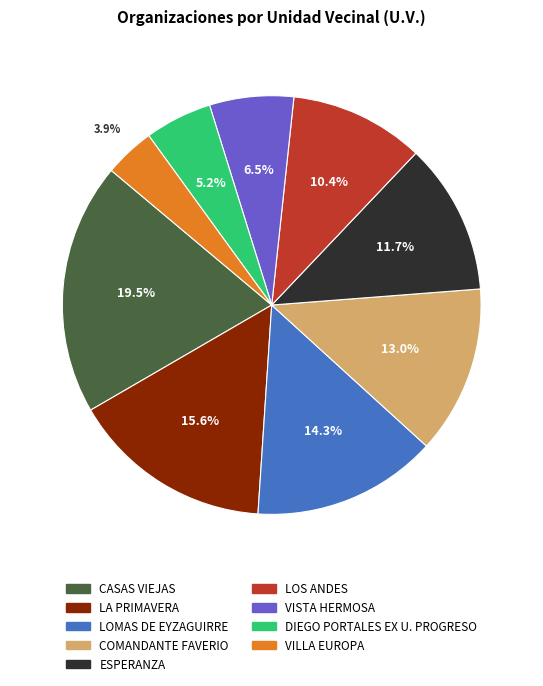

Which category has the biggest portion of the pie?

CASAS VIEJAS